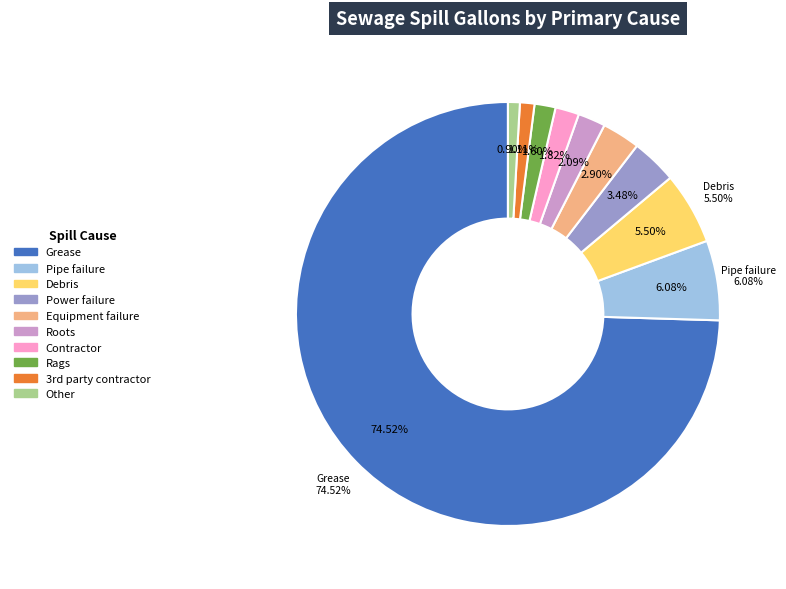

To the nearest percent, what percentage of the pie is Power failure?

3%